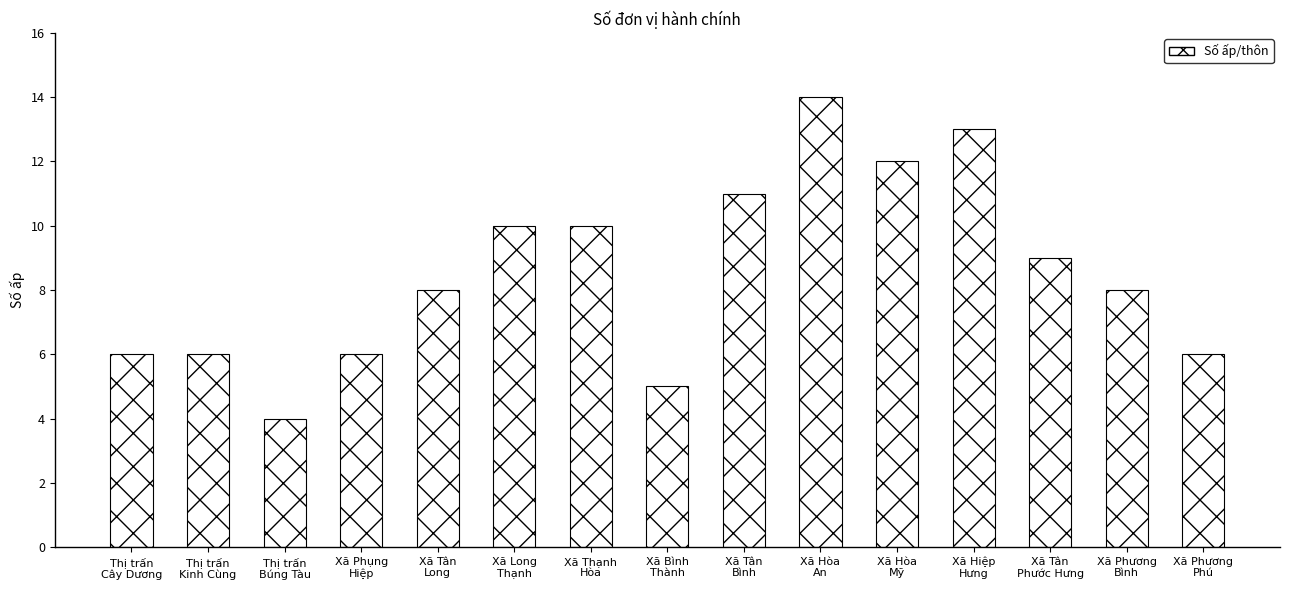

Are the bars horizontal?

No